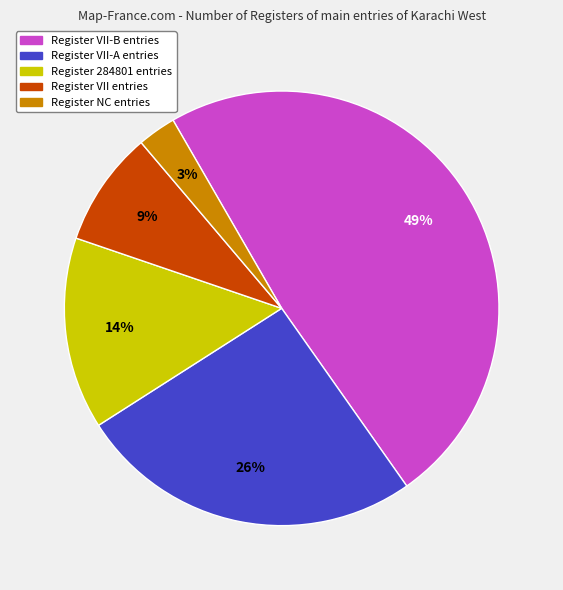

Which has a higher value, Register VII-B entries or Register 284801 entries?

Register VII-B entries